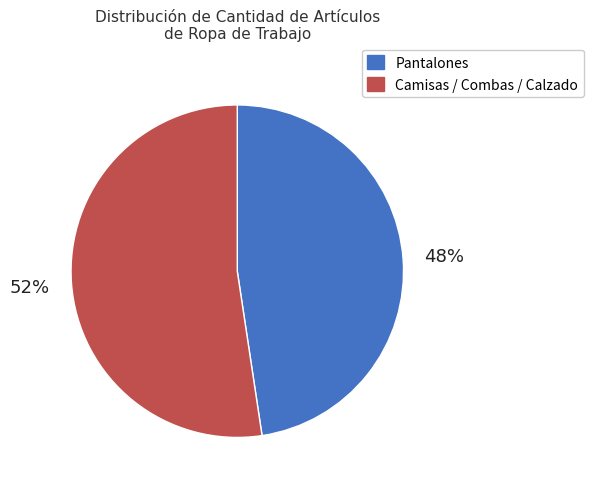

Combined, do Camisas / Combas / Calzado and Pantalones account for over 50%?

Yes